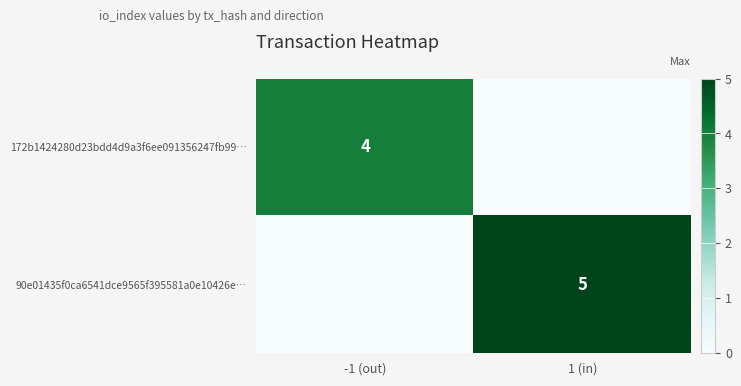

Is it true that 172b1424280d23bdd4d9a3f6ee091356247fb99… equals 2 at -1 (out)?

False